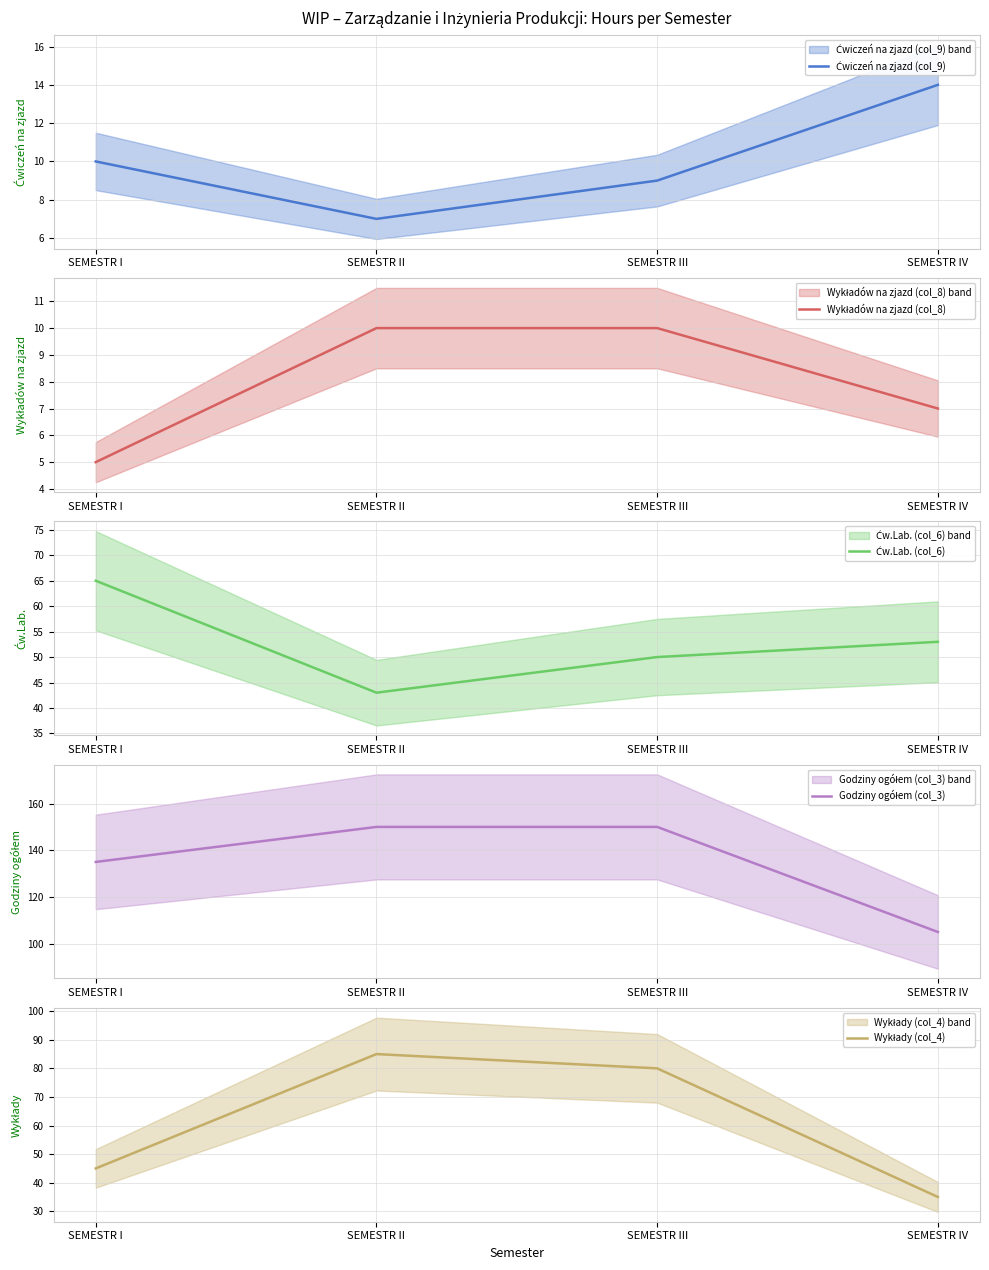

At which category does the chart reach its peak across all series?

SEMESTR II